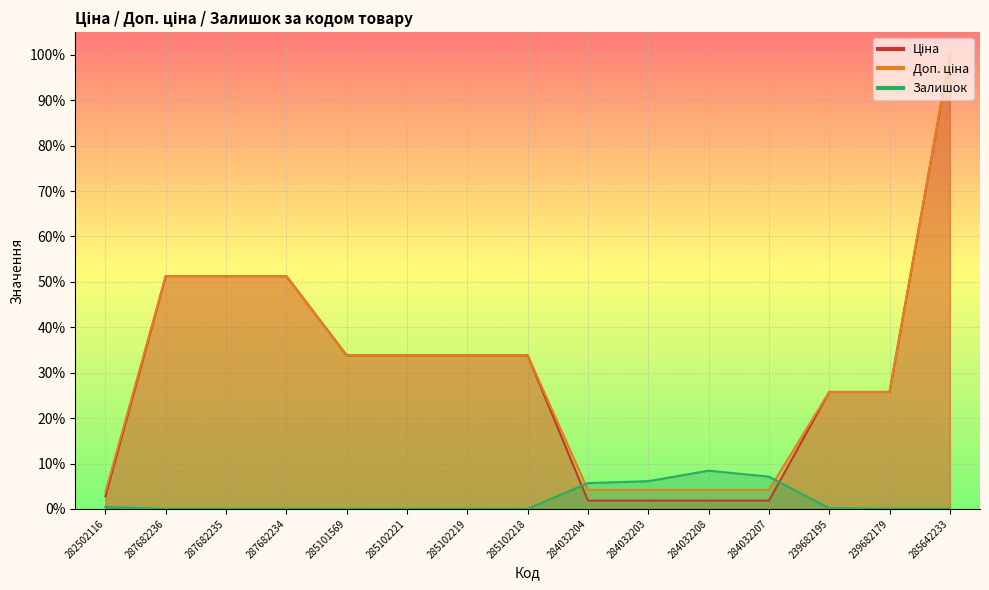

Which series has the widest spread of values?

Ціна